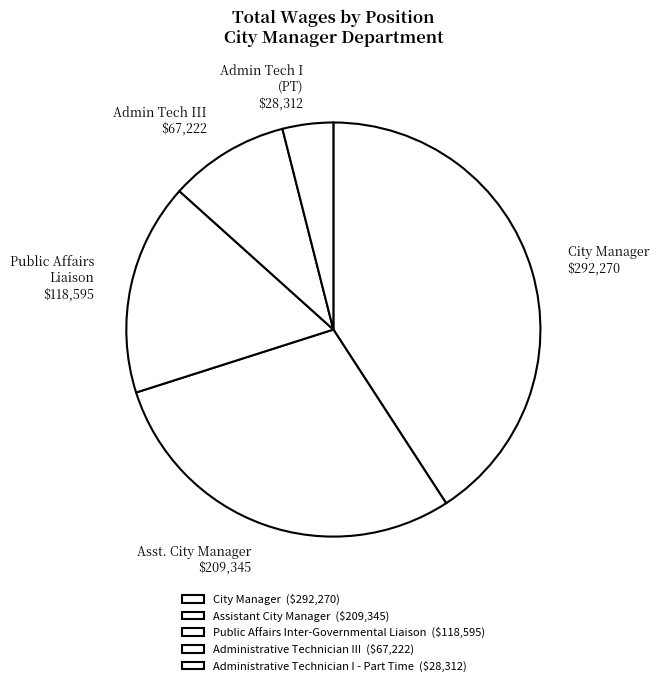

To the nearest percent, what is the combined percentage of Administrative Technician III and City Manager?

50%